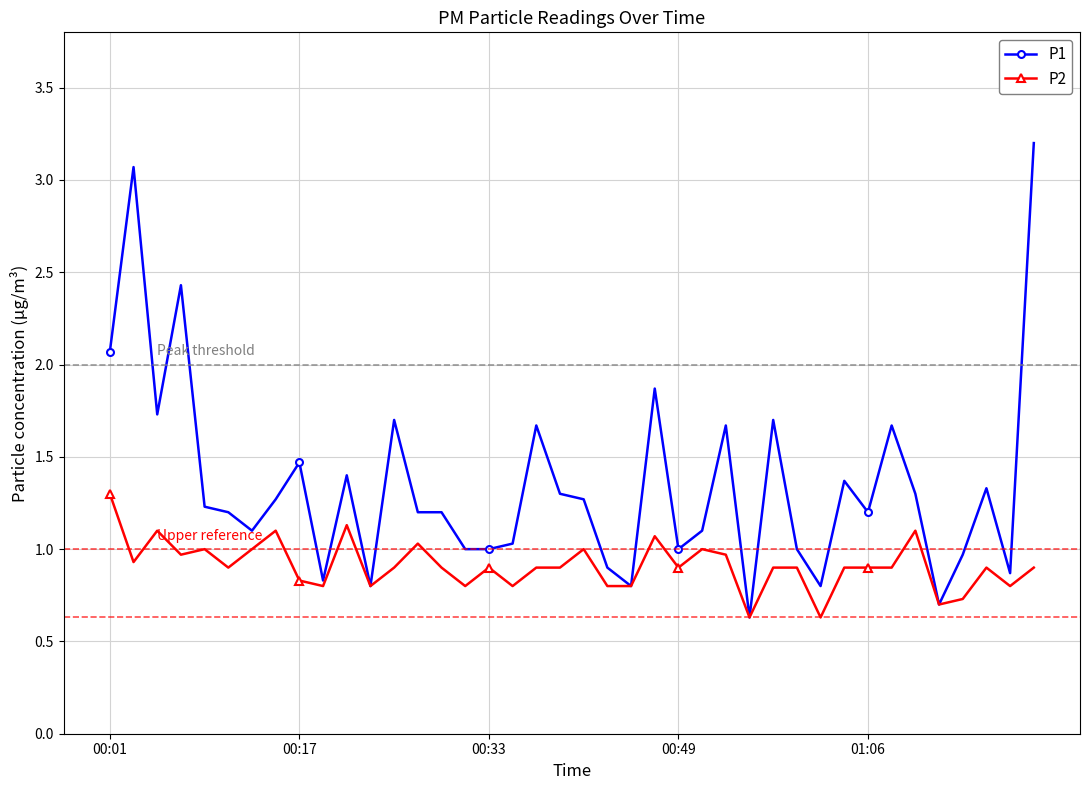

At how many categories does at least one series exceed 0?

40